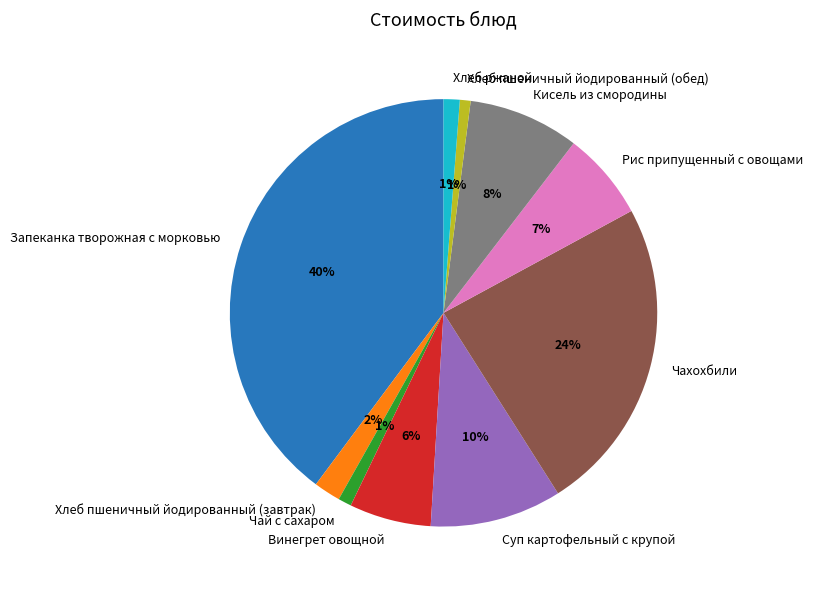

Which slice is the largest?

Запеканка творожная с морковью